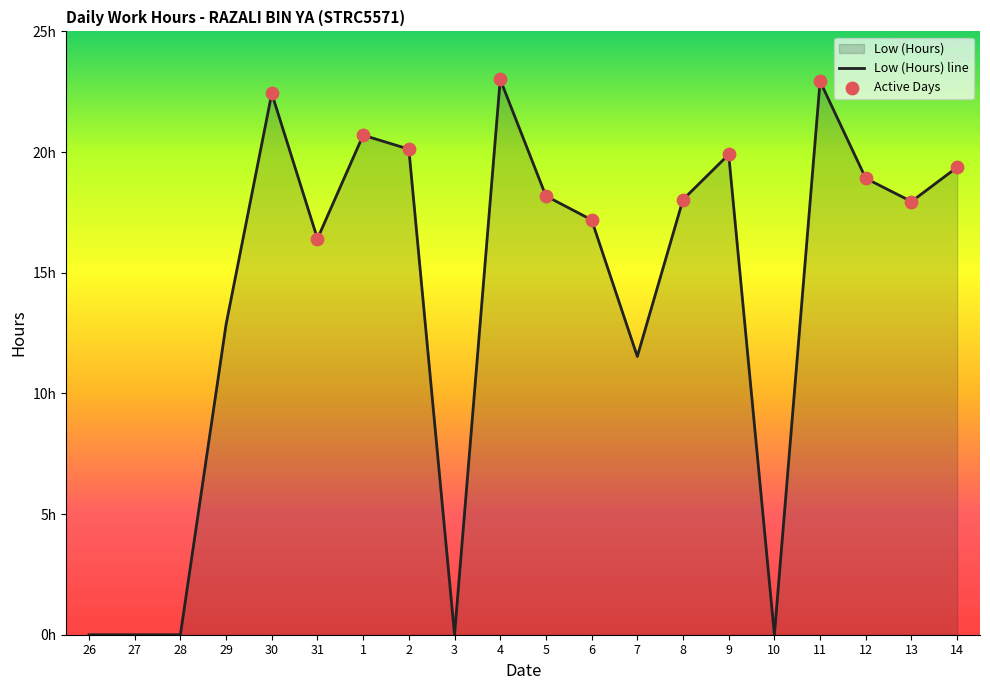

Which has a higher value, 7 or 26?

7